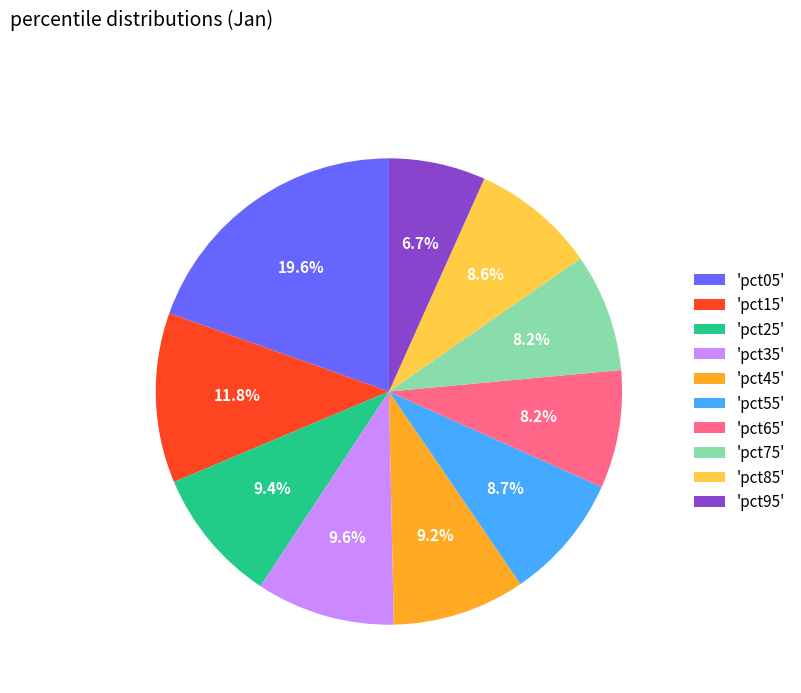

To the nearest percent, what is the average slice percentage?

10%